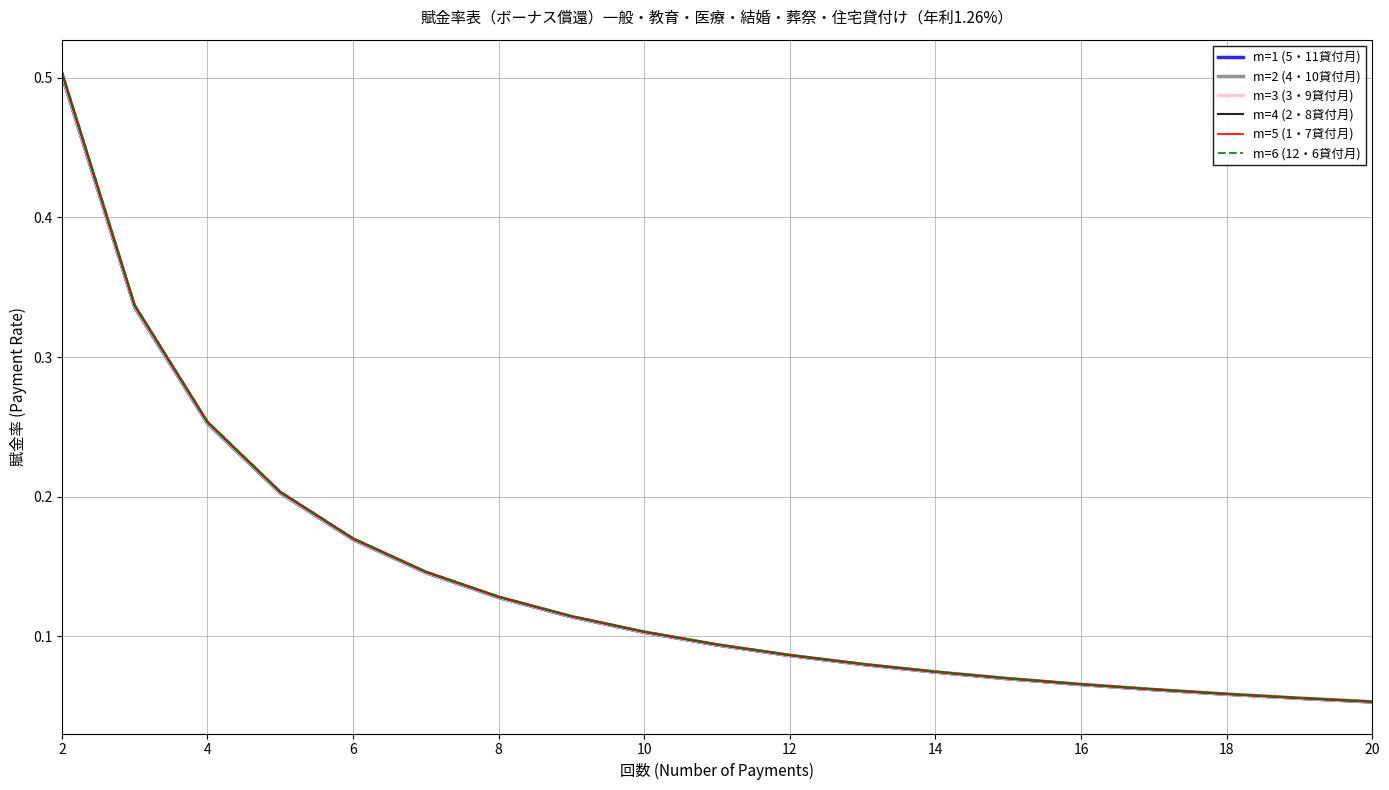

True or false: m=6 (12・6貸付月) and m=1 (5・11貸付月) intersect in this chart.

False